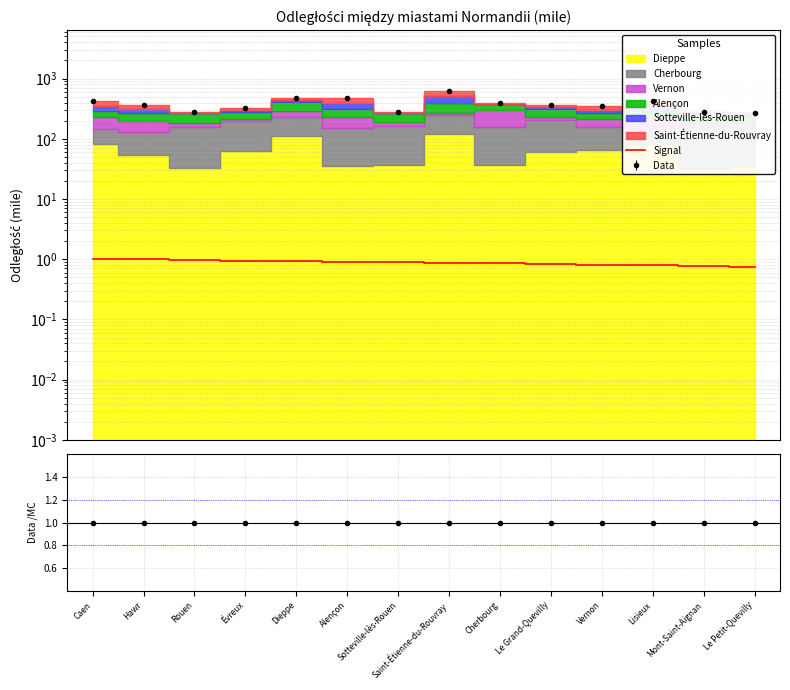

Rank the categories by value from lowest to highest.

Le Petit-Quevilly, Mont-Saint-Aignan, Lisieux, Vernon, Le Grand-Quevilly, Cherbourg, Saint-Étienne-du-Rouvray, Sotteville-lès-Rouen, Alençon, Dieppe, Évreux, Rouen, Hawr, Caen